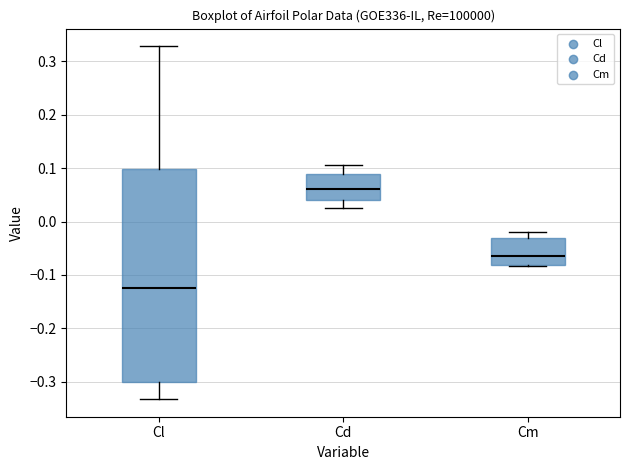

Reading left to right, read every box against the y-axis: the position of its median line, the range the box covers, and the ends of its whiskers. The values are not printed on the chart, so give them approximately, as read against the axis.

Cl: median -0.12, box -0.30 to 0.10, whiskers -0.33 to 0.33
Cd: median 0.06, box 0.04 to 0.09, whiskers 0.02 to 0.11
Cm: median -0.06, box -0.08 to -0.03, whiskers -0.08 to -0.02